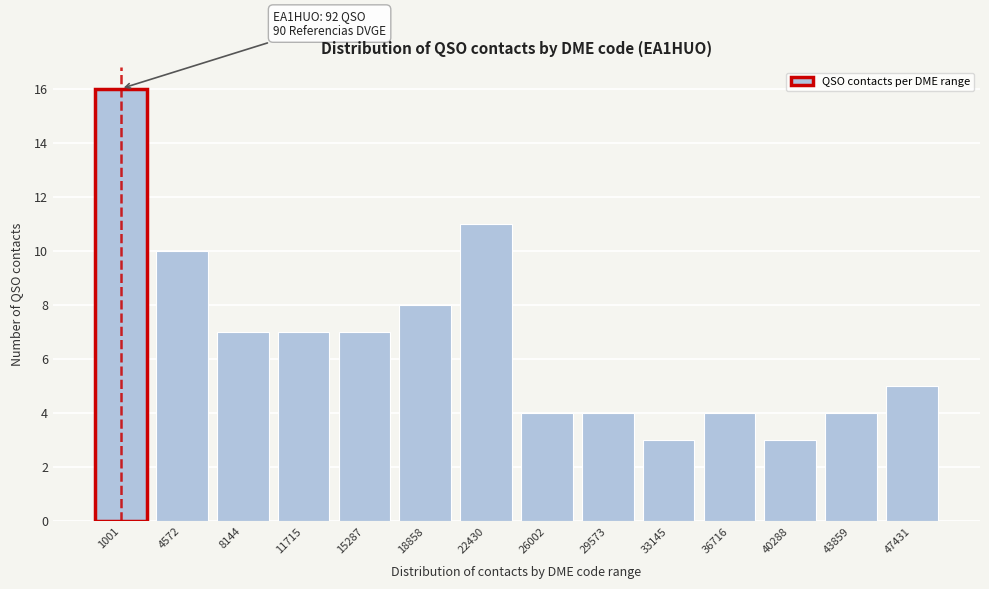

Reading left to right, transcribe all the data shown in this chart.

1001=16	4572=10	8144=7	11715=7	15287=7	18858=8	22430=11	26002=4	29573=4	33145=3	36716=4	40288=3	43859=4	47431=5